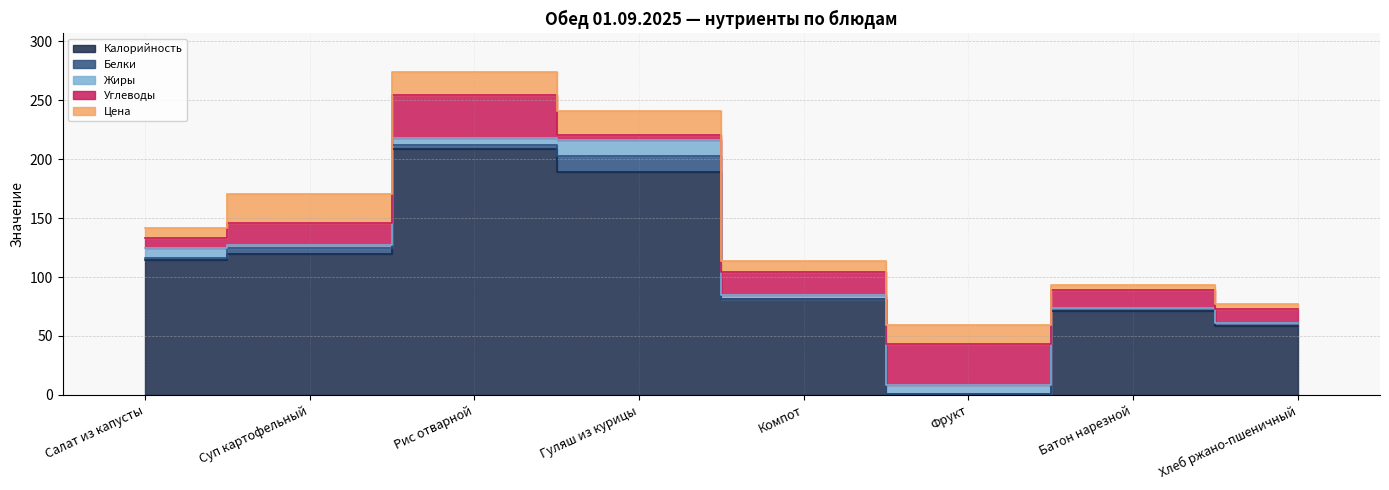

What position from the right is Суп картофельный?

7